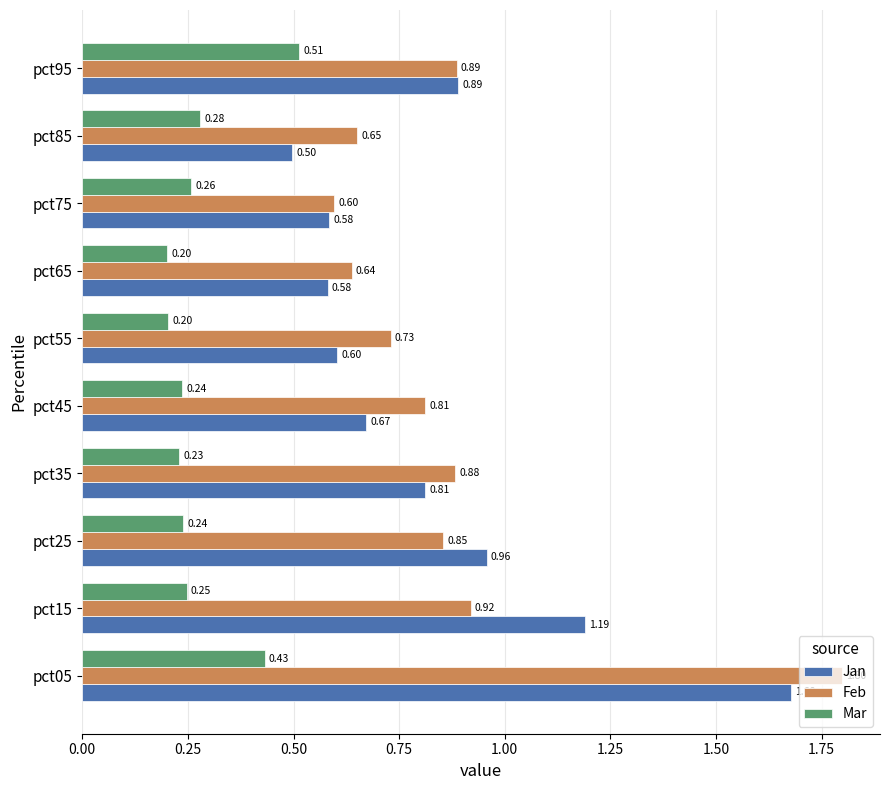

What is the lowest value of the Jan series?

0.5